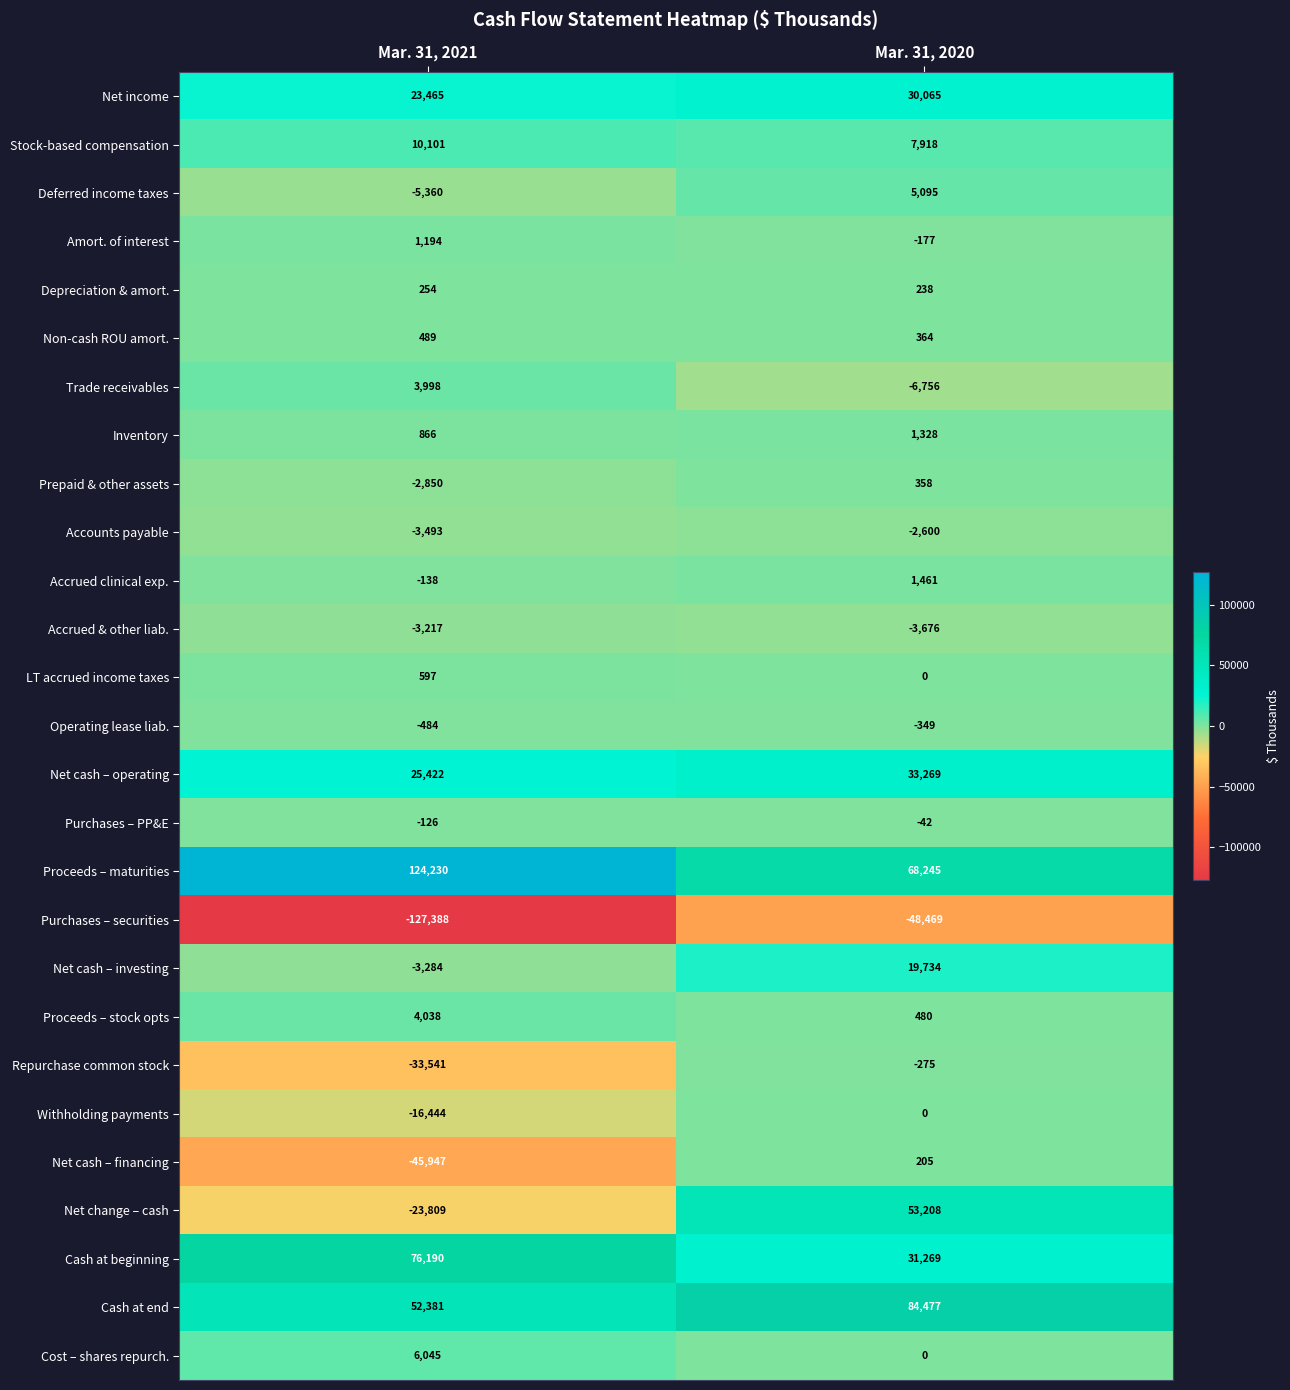

At how many categories does at least one series exceed 114852?

1